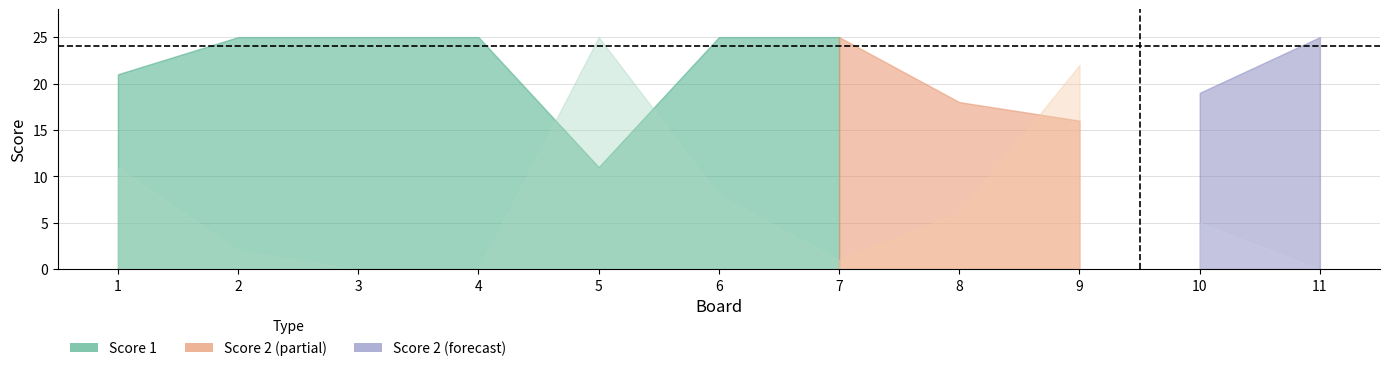

Does the chart display data point markers on the line(s)?

No